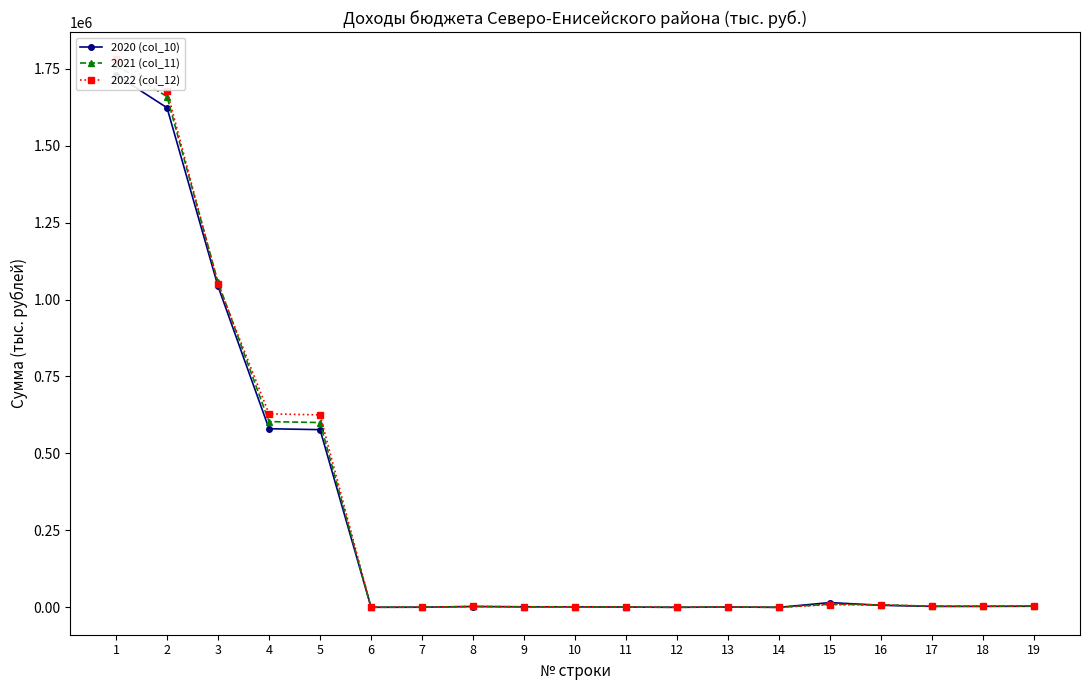

Rank the series by their maximum value, from lowest to highest.

2020 (col_10), 2021 (col_11), 2022 (col_12)